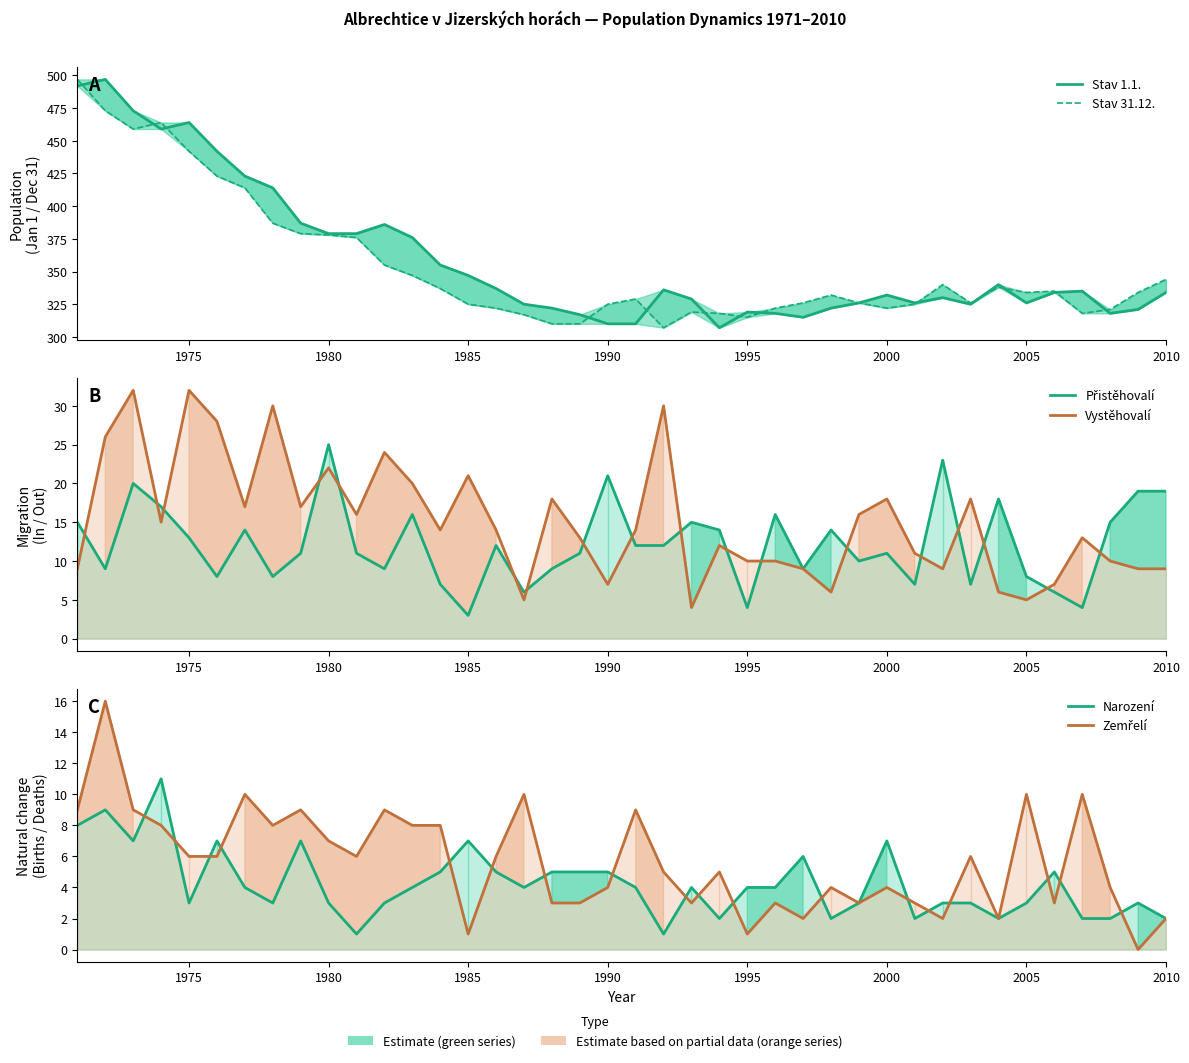

Reading right to left, extract all data points from this chart.

Stav 1.1.: 334	321	318	335	334	326	340	325	330	326	332	326	322	315	318	319	307	329	336	310	310	317	322	325	337	347	355	376	386	379	379	387	414	423	442	464	459	473	497	492
Stav 31.12.: 344	334	321	318	335	334	338	326	340	325	322	326	332	326	322	315	318	319	307	329	325	310	310	317	322	325	337	347	355	376	378	379	387	414	423	442	464	459	473	497
Přistěhovalí: 19	19	15	4	6	8	18	7	23	7	11	10	14	9	16	4	14	15	12	12	21	11	9	6	12	3	7	16	9	11	25	11	8	14	8	13	17	20	9	15
Vystěhovalí: 9	9	10	13	7	5	6	18	9	11	18	16	6	9	10	10	12	4	30	14	7	13	18	5	14	21	14	20	24	16	22	17	30	17	28	32	15	32	26	9
Narození: 2	3	2	2	5	3	2	3	3	2	7	3	2	6	4	4	2	4	1	4	5	5	5	4	5	7	5	4	3	1	3	7	3	4	7	3	11	7	9	8
Zemřelí: 2	0	4	10	3	10	2	6	2	3	4	3	4	2	3	1	5	3	5	9	4	3	3	10	6	1	8	8	9	6	7	9	8	10	6	6	8	9	16	9